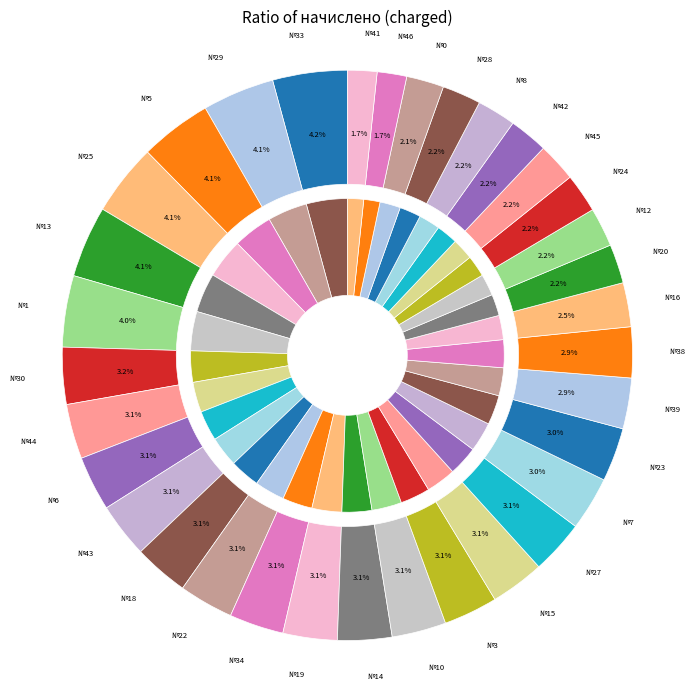

To the nearest percent, what is the combined percentage of 6 and 42?

5%